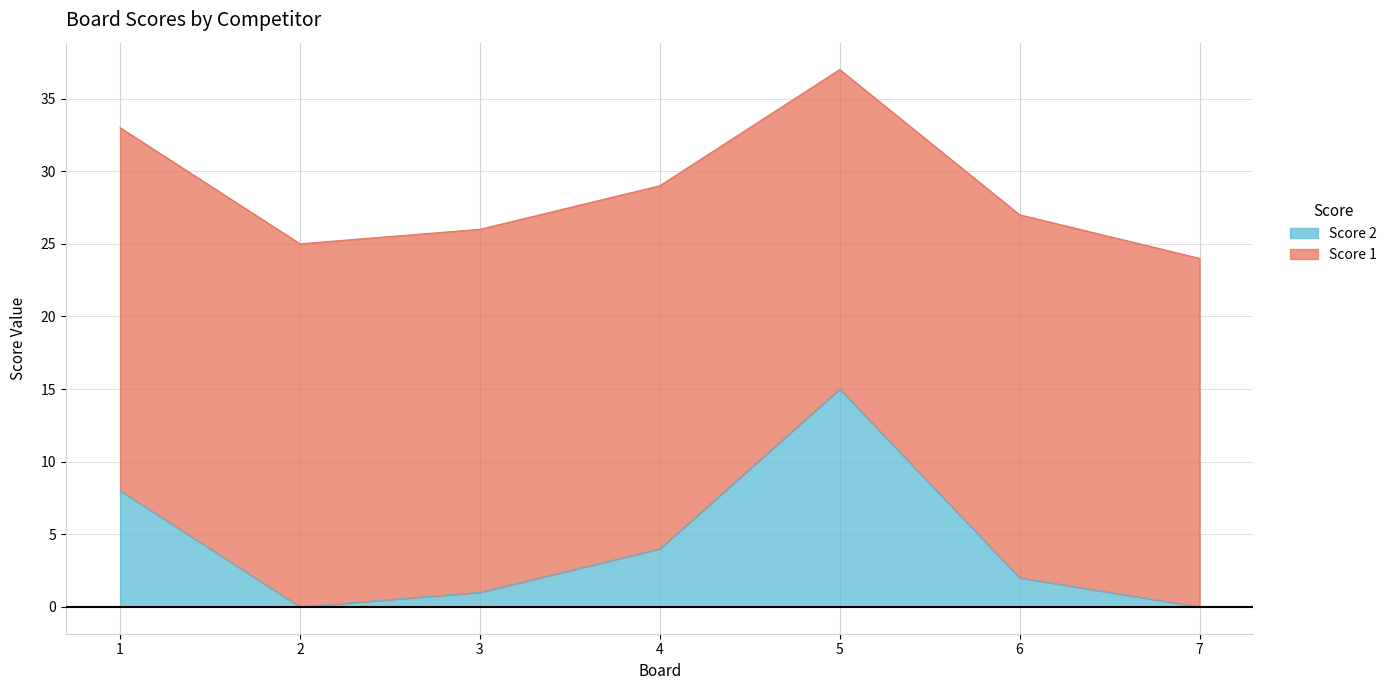

True or false: there are more than 2 points higher than both neighbors.

False